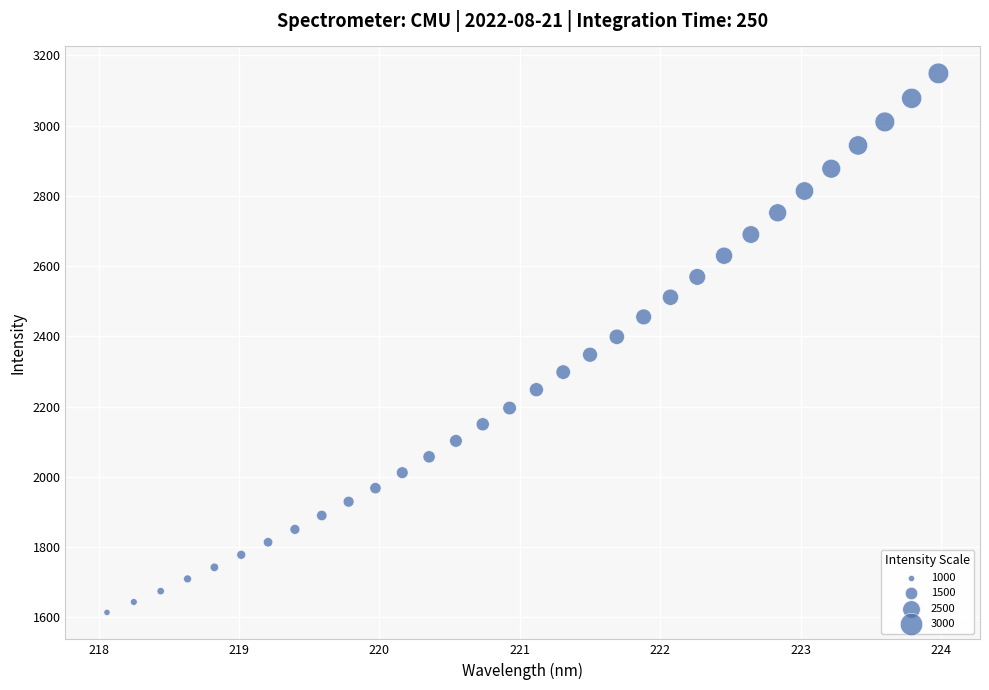

What is the range of X values (max minus min)?

5.9